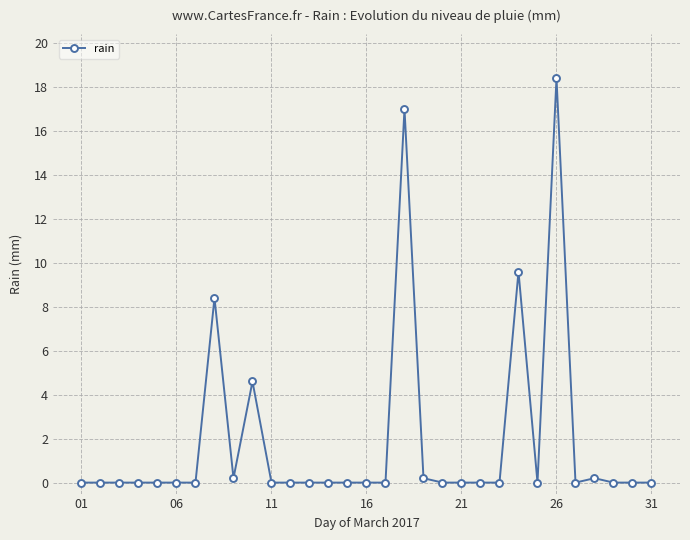

True or false: the data has more than 0 interior local peaks.

True